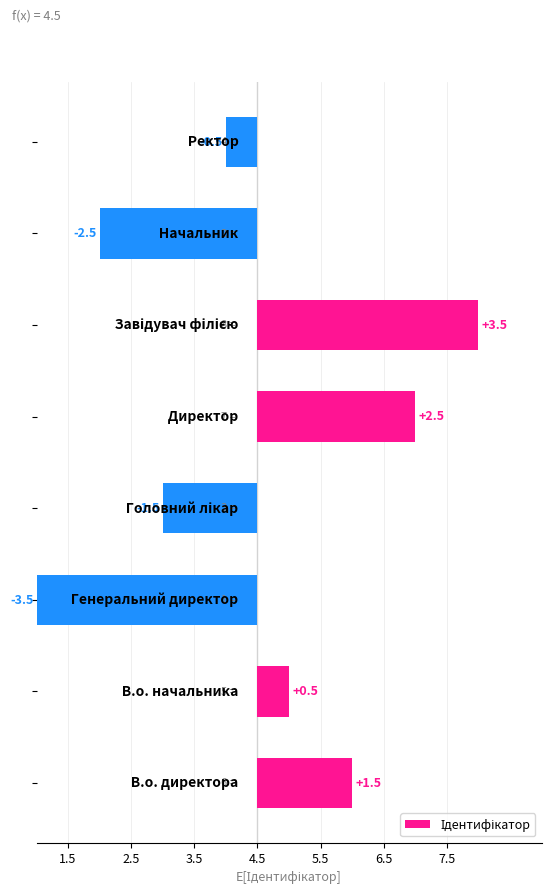

Are the bars horizontal?

Yes